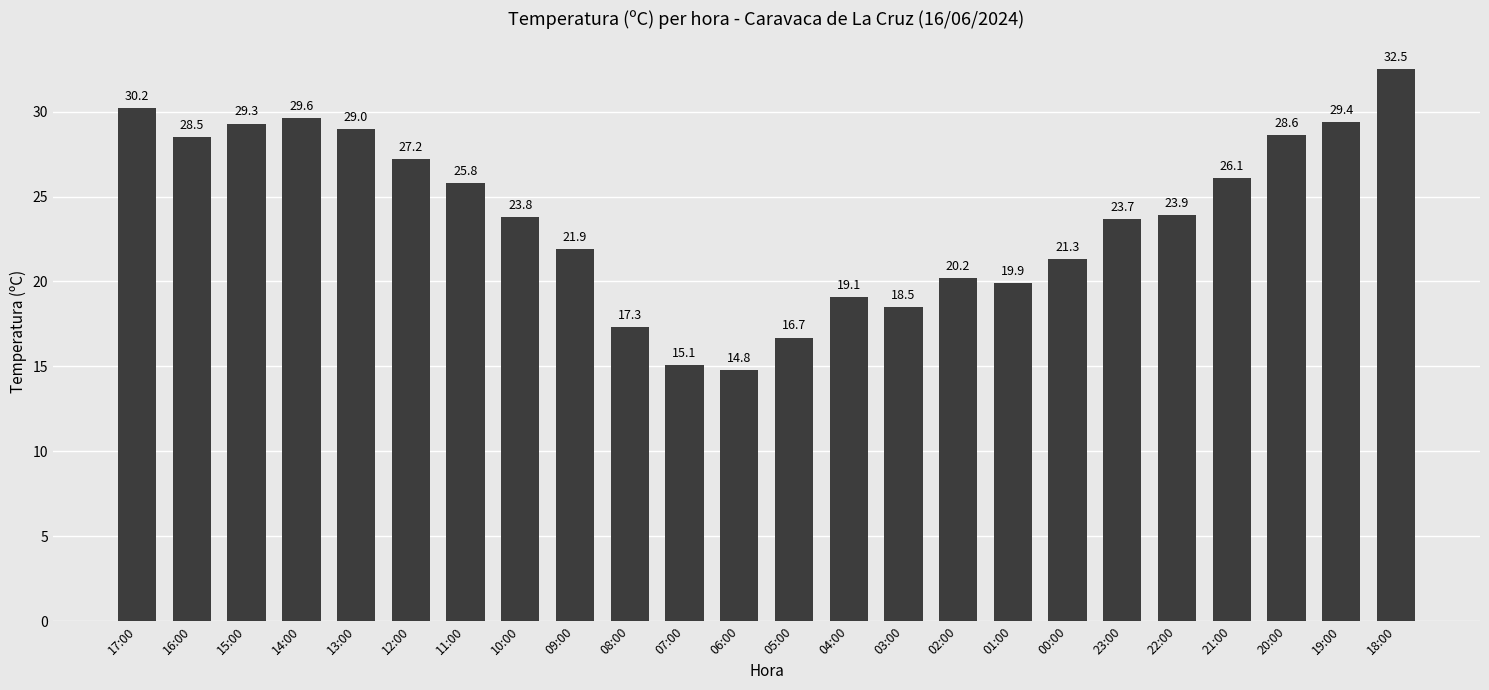

What is the ratio of the value at 15:00 to the value at 00:00?

1.4